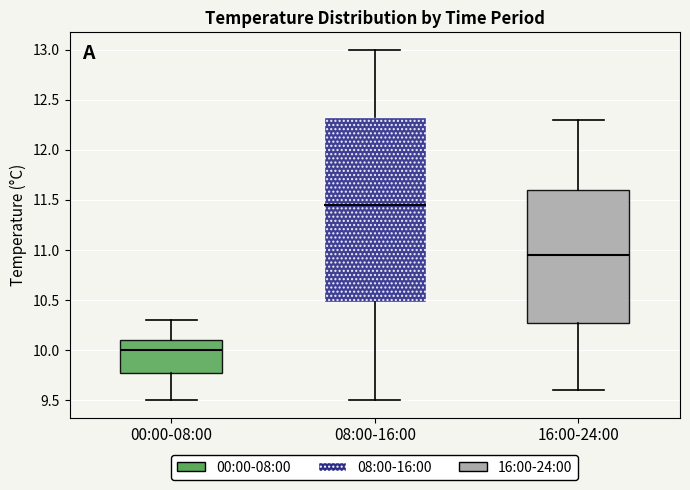

Which box is the tallest, from its lower edge to its upper edge?

08:00-16:00